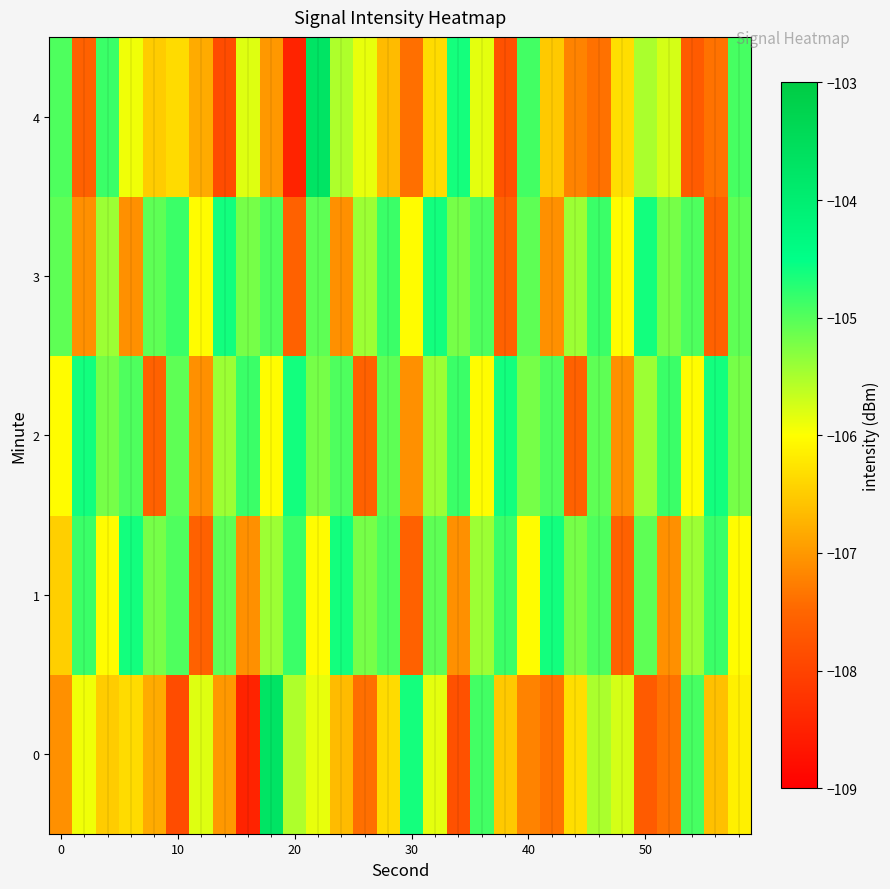

List the series in order of their peak value, lowest first.

1, 2, 3, 0, 4